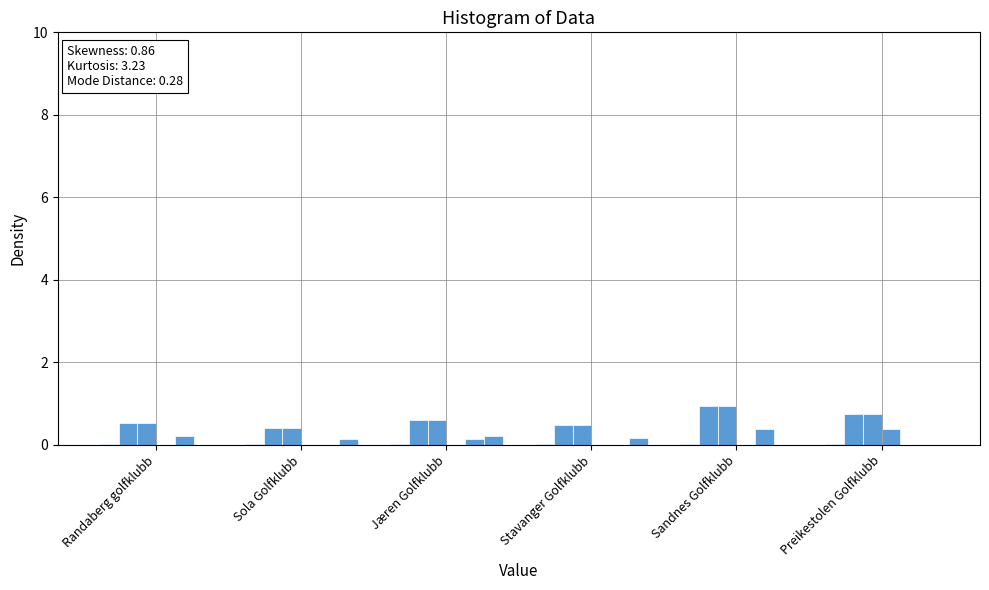

Is it true that Rounds Played equals 0.0 at Randaberg golfklubb?

False